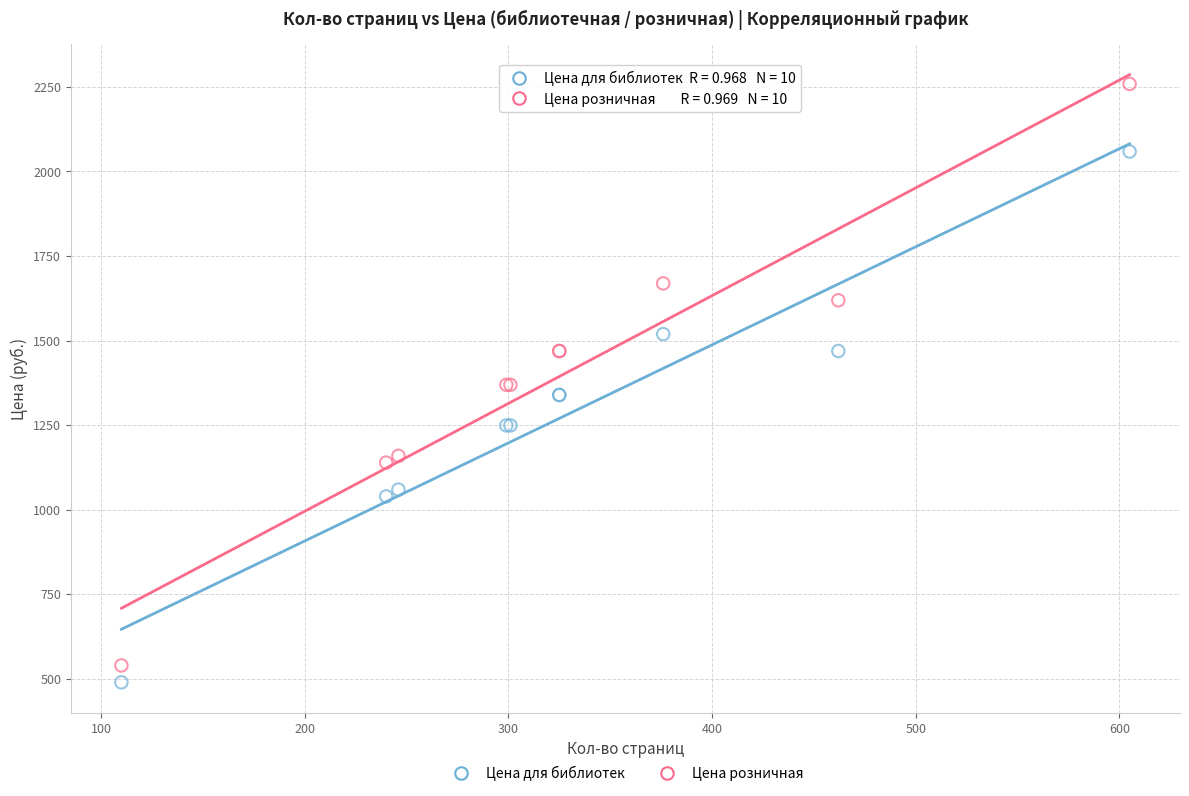

Which series has the largest Y range (max minus min)?

Цена розничная